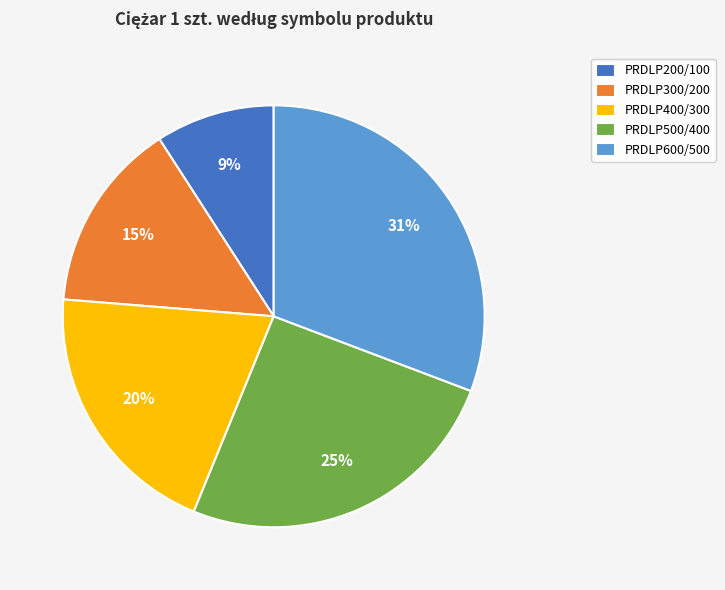

Is there a majority slice in this chart?

No